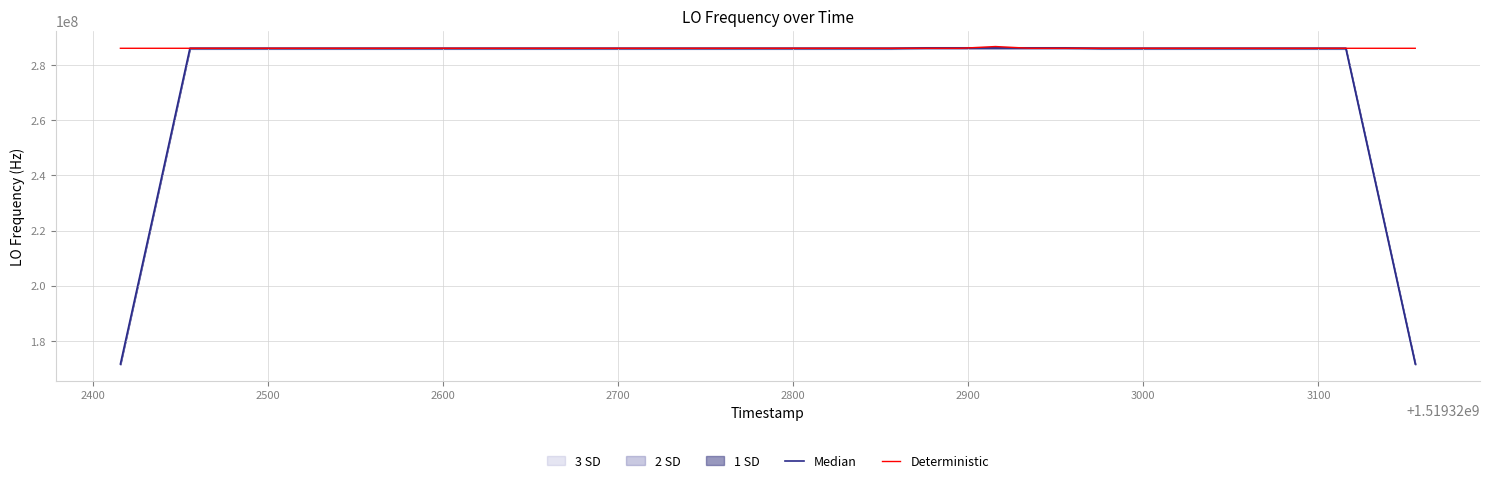

After their last crossing, which series has the higher values: Deterministic or Median?

Deterministic